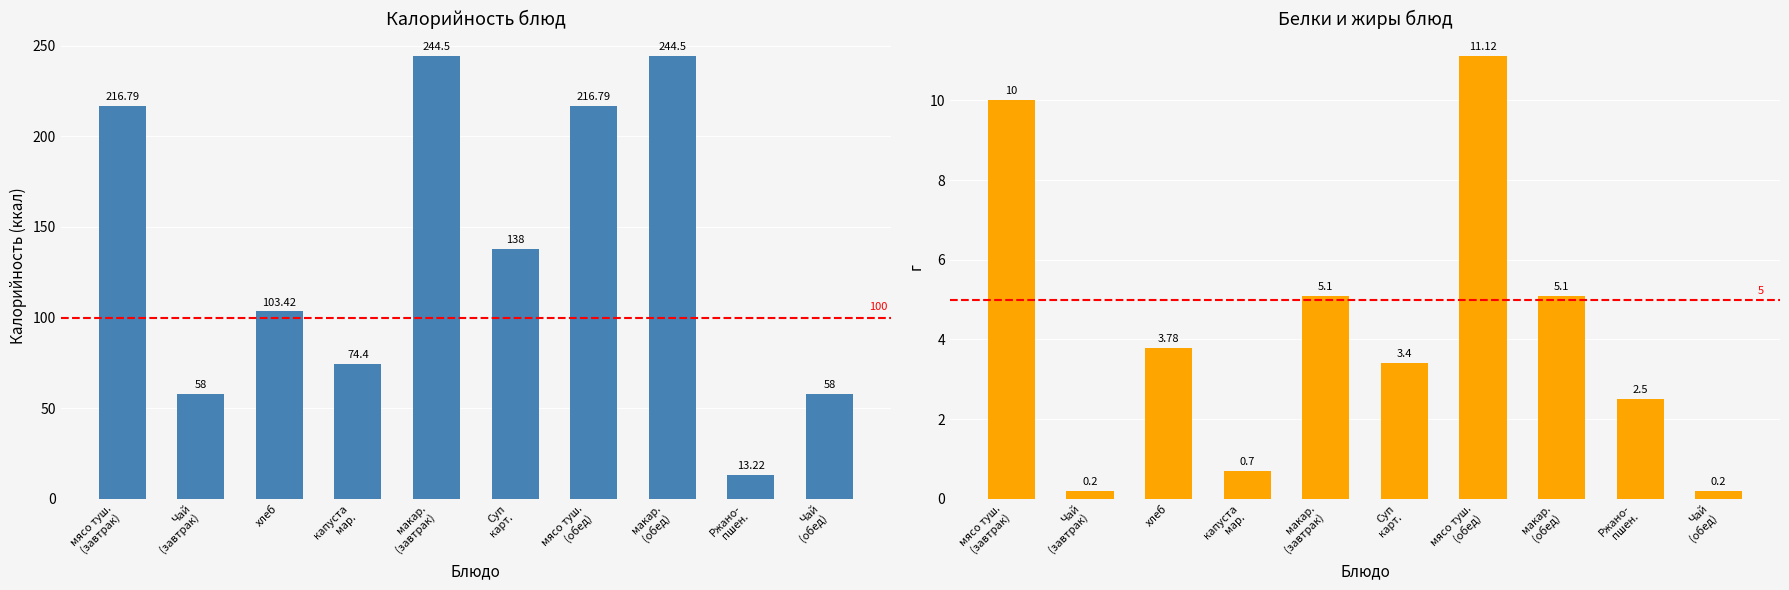

The value of Калорийность at Ржано-
пшен. is 13.2. True or false?

True